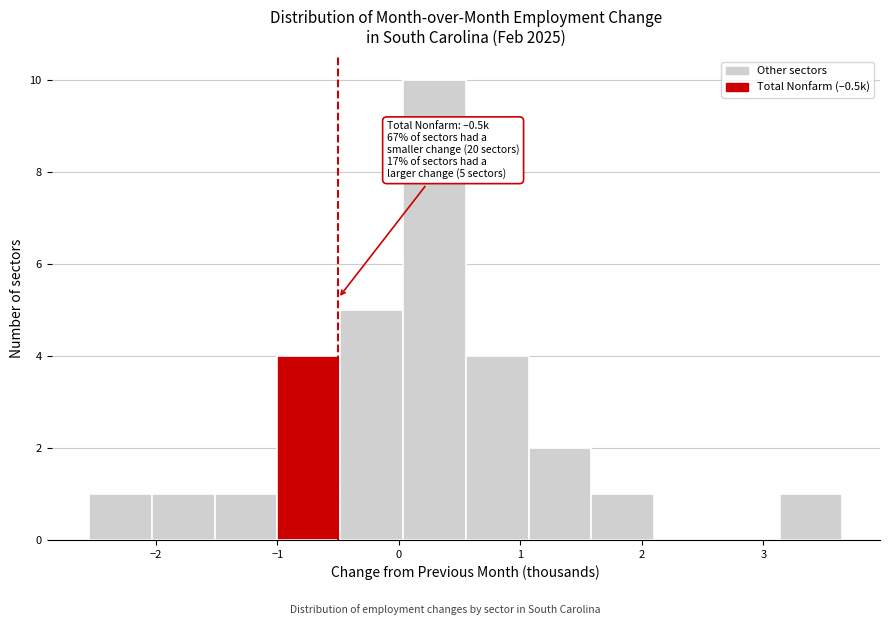

Over which range of the x-axis is the bar tallest?

0.0 to 0.6